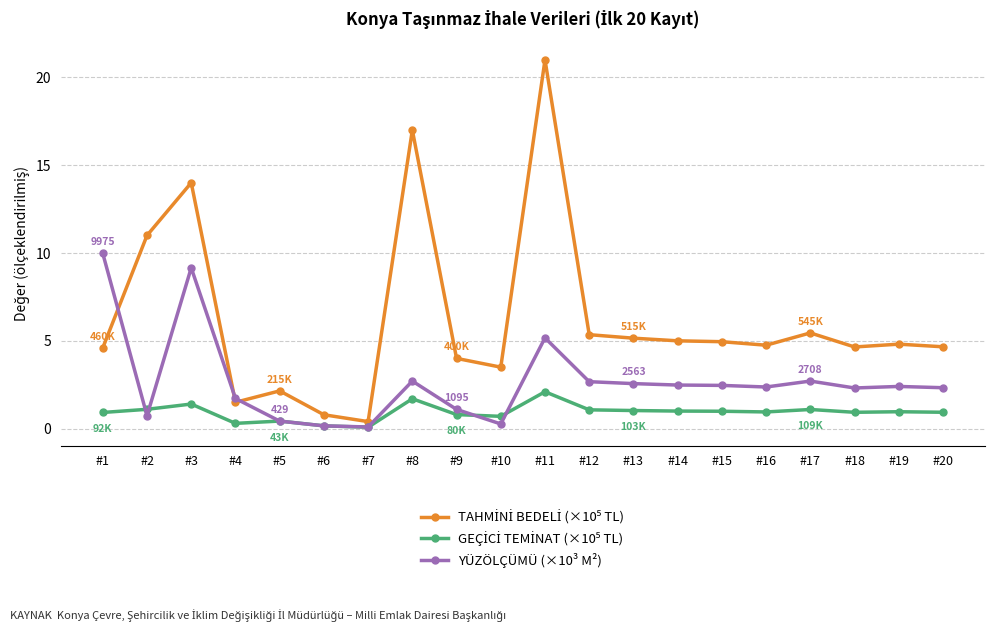

What is the total value across all series at #4?

3.5